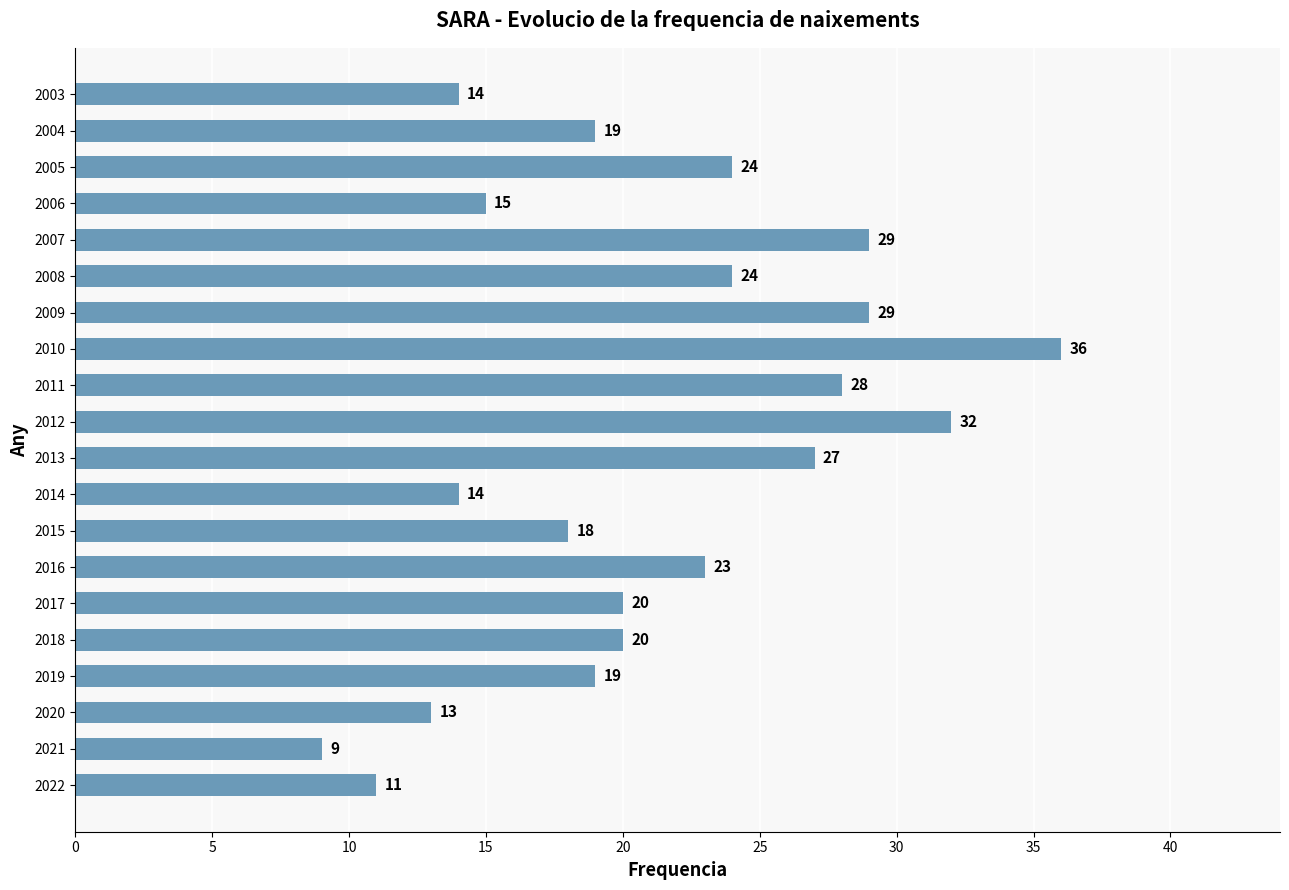

What is the greatest value displayed?

36